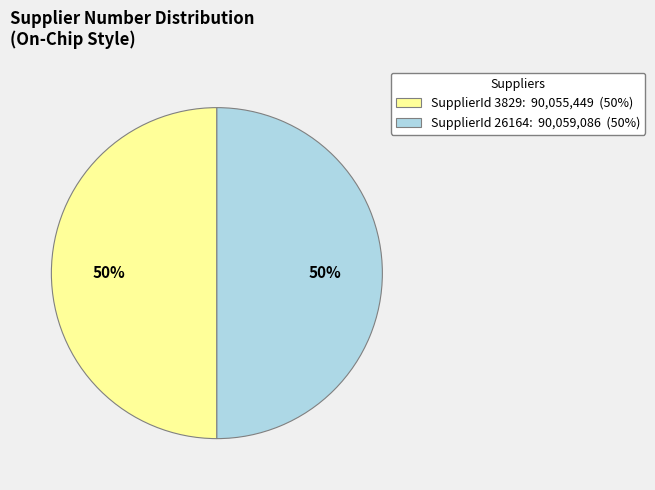

To the nearest percent, what is the average slice percentage?

50%